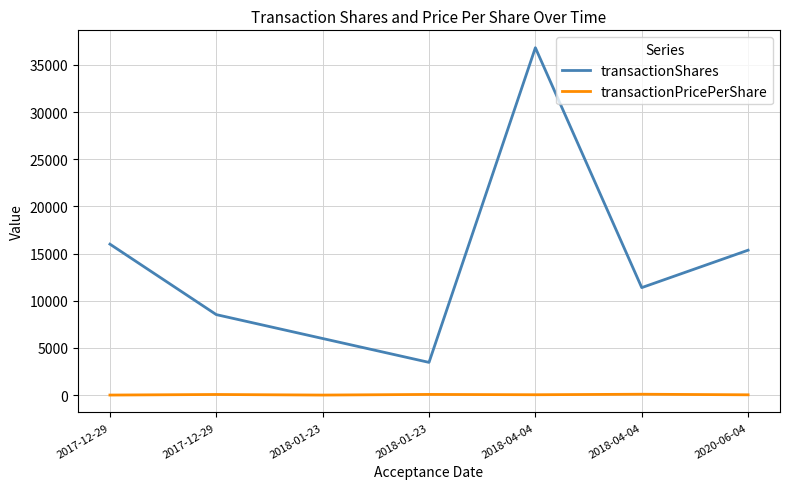

Does the chart display data point markers on the line(s)?

No